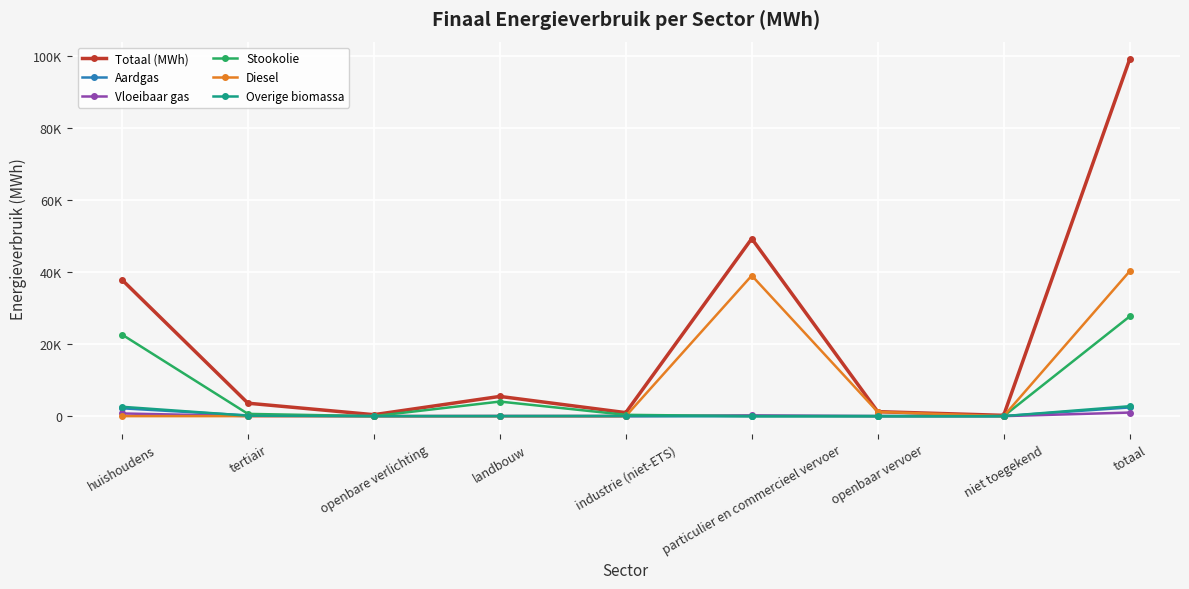

What is the difference between the highest and lowest values at particulier en commercieel vervoer?

49354.9